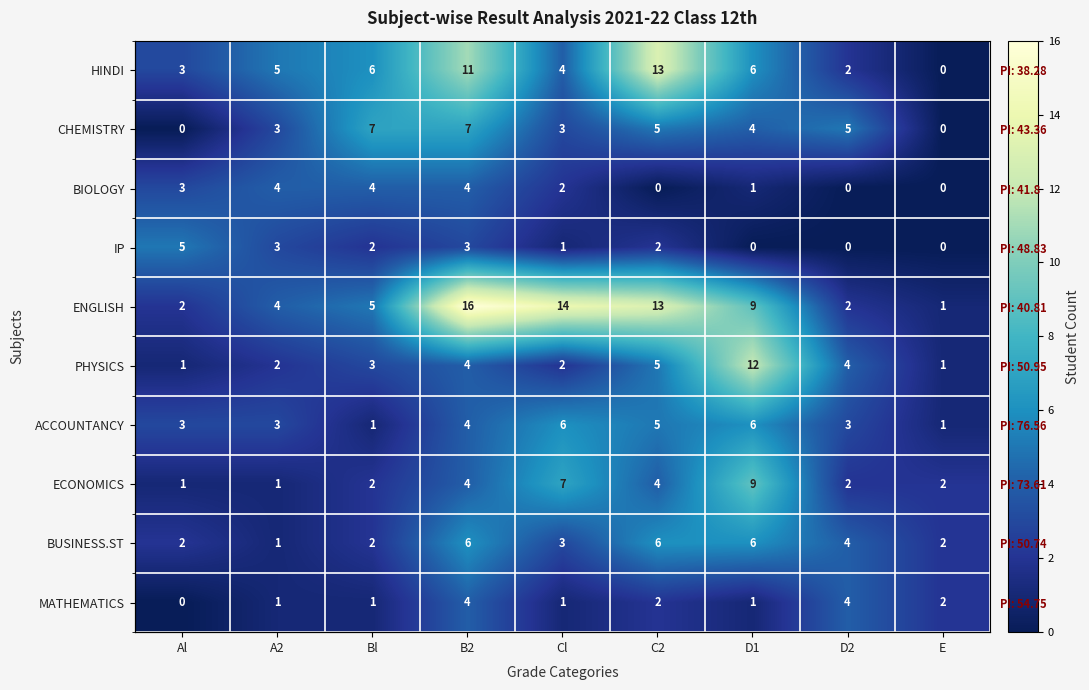

Is it true that IP equals 1 at Al?

False